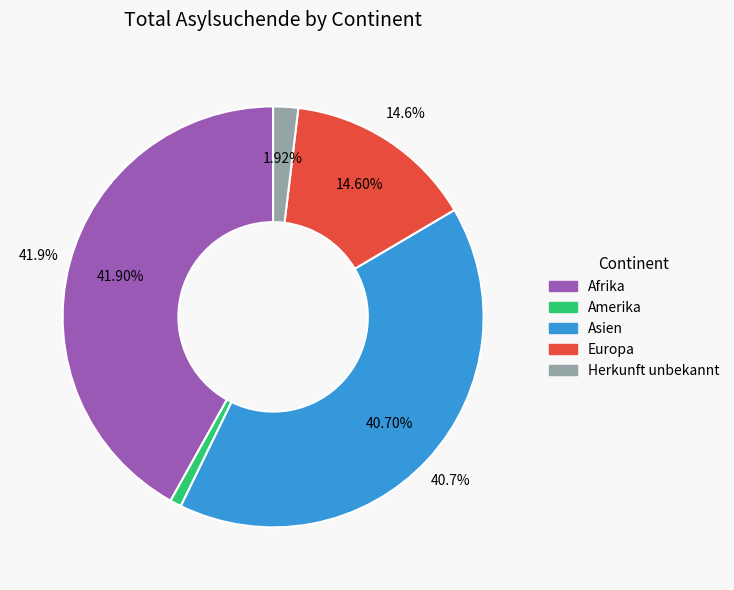

Which slice is the largest?

Afrika